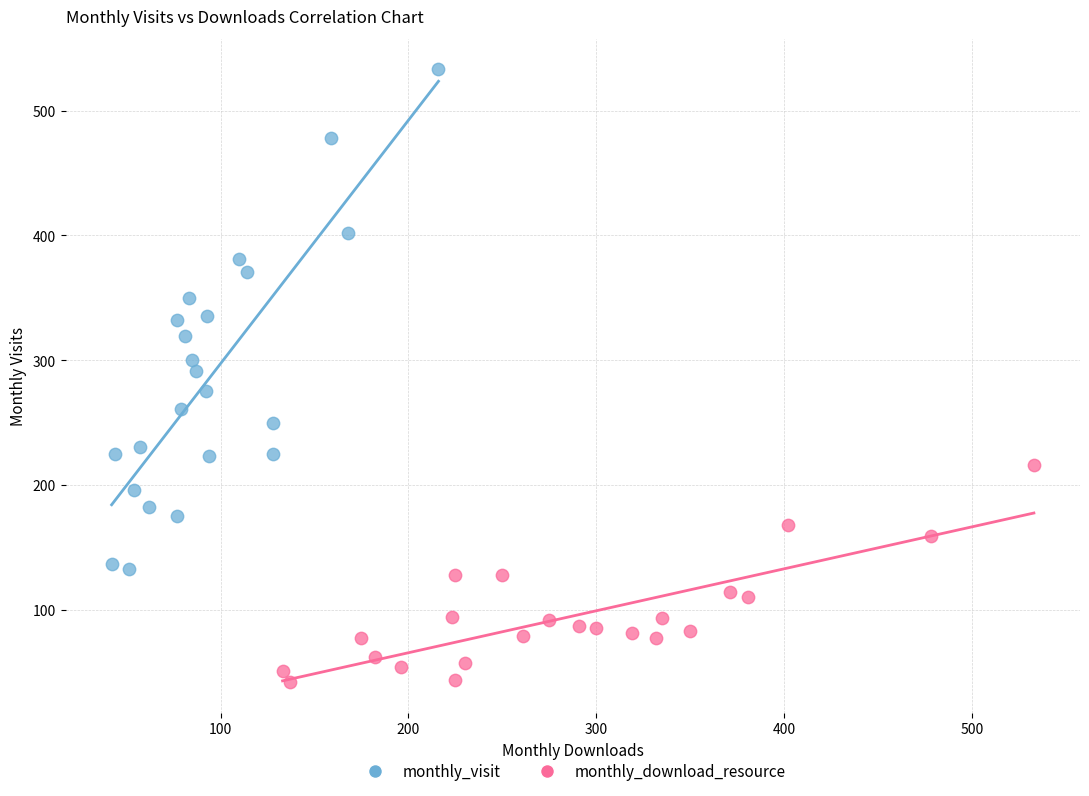

Which series reaches the maximum Y coordinate?

monthly_visit